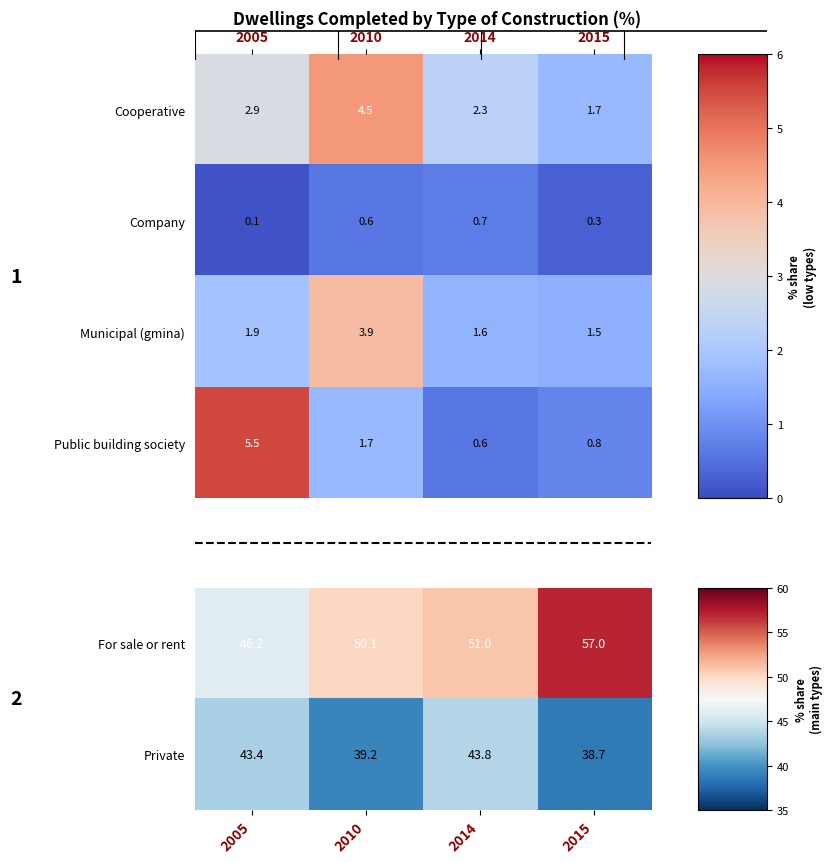

What is the difference between the For sale or rent values at 2005 and 2015?

10.8